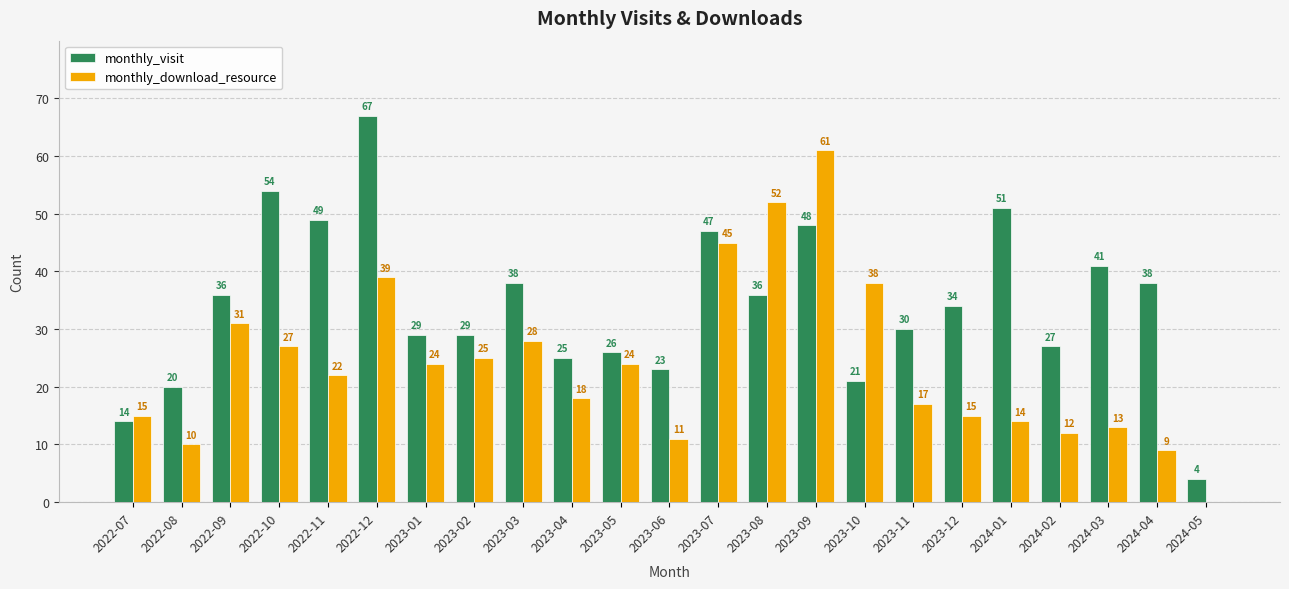

How many distinct data groups are displayed?

2